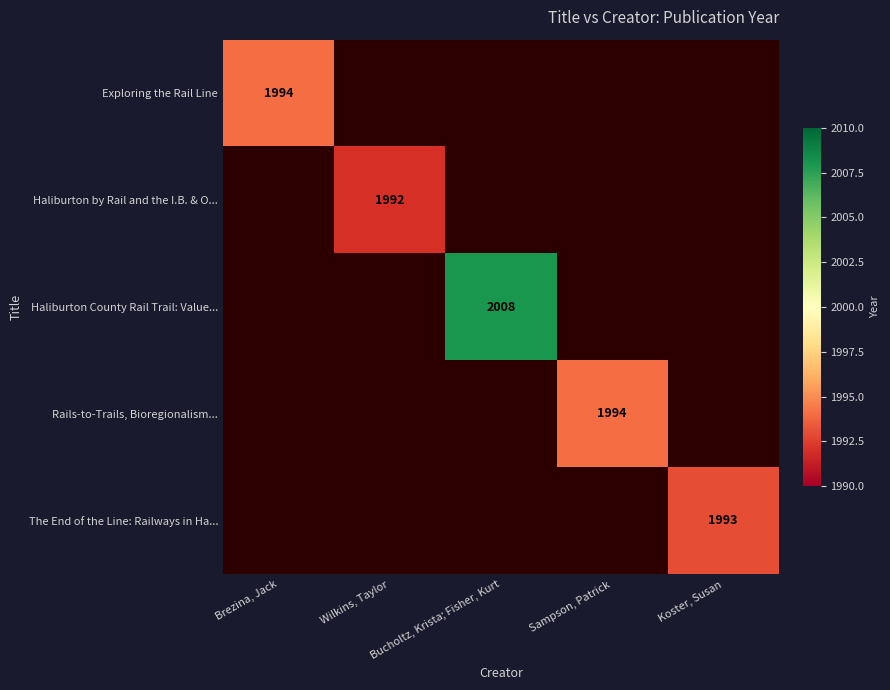

How many categories are shown in the chart?

5